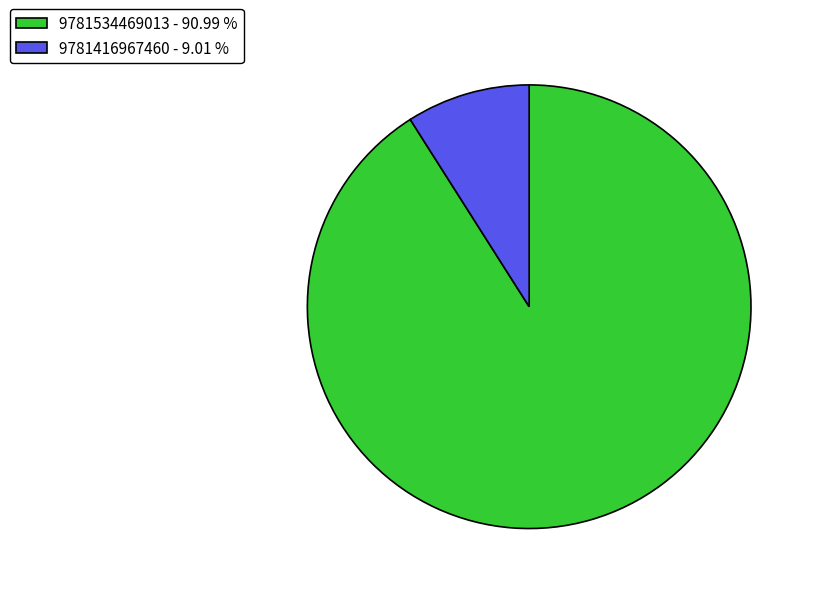

Does any single category account for the majority?

Yes